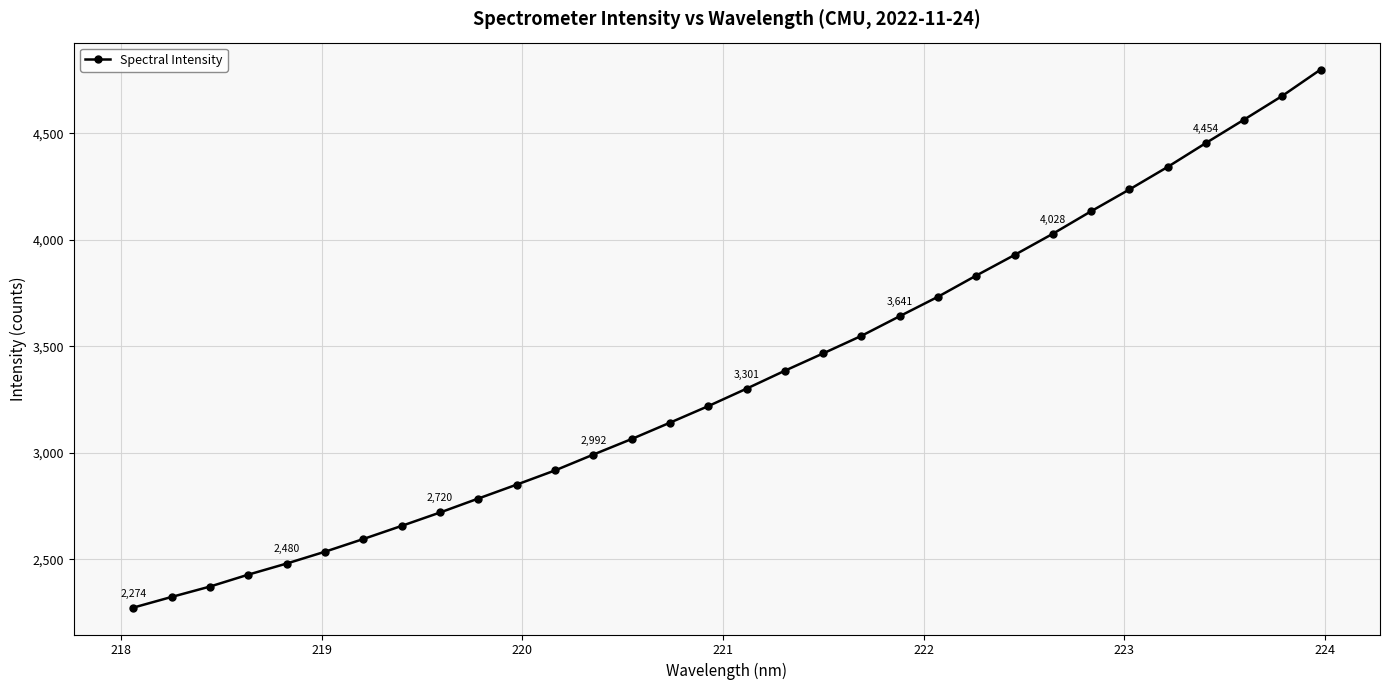

What is the sum of all values?

107430.0